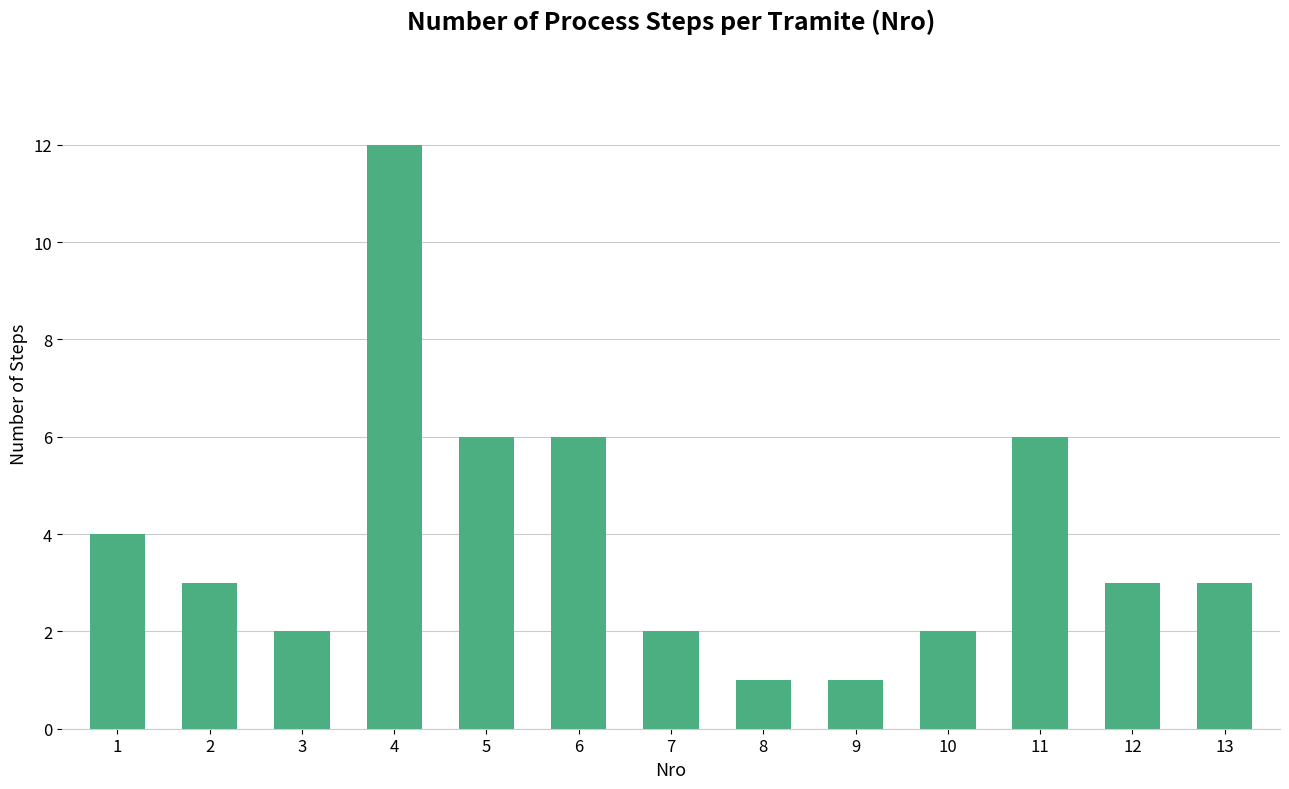

Reading left to right, what are all the values shown in this chart?

4	3	2	12	6	6	2	1	1	2	6	3	3